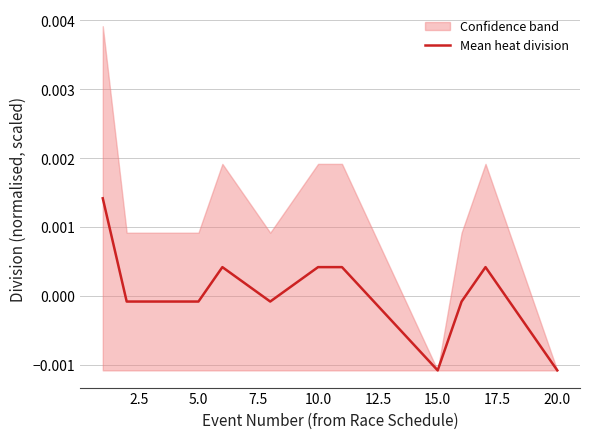

How many interior local valleys (lower than both neighbors) does the data have?

2